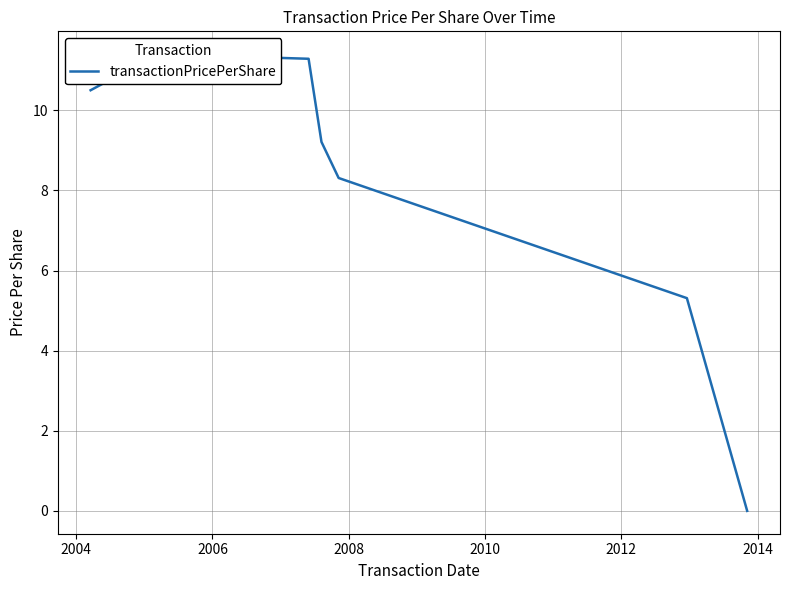

The value at 2014 is 3.8. True or false?

False